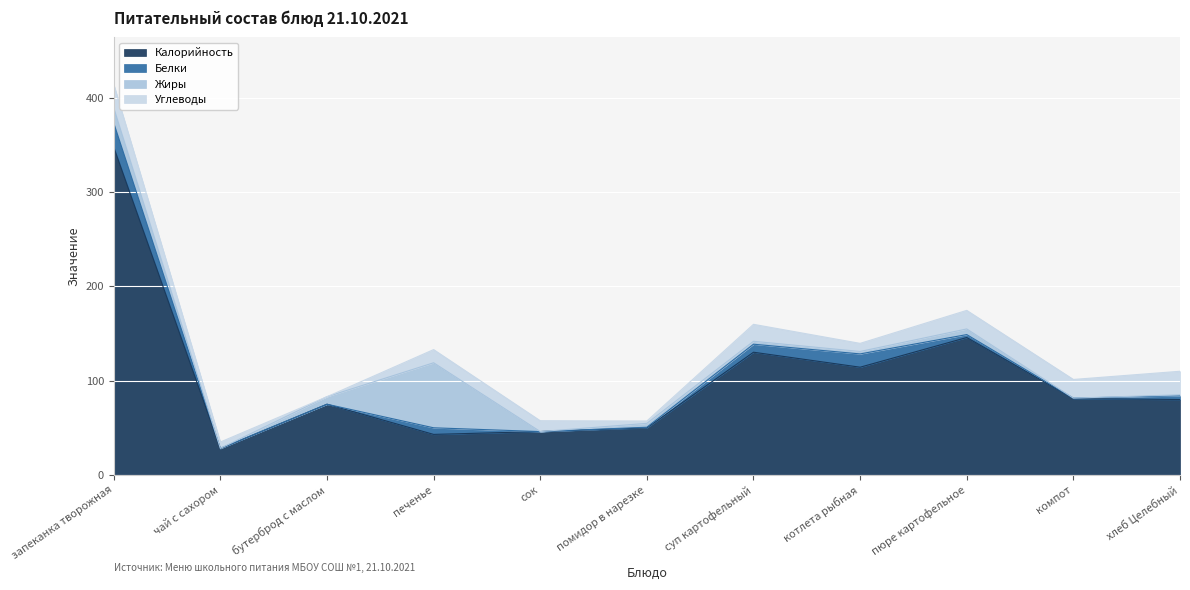

What is the difference between the maximum and minimum values in the Белки series?

25.6